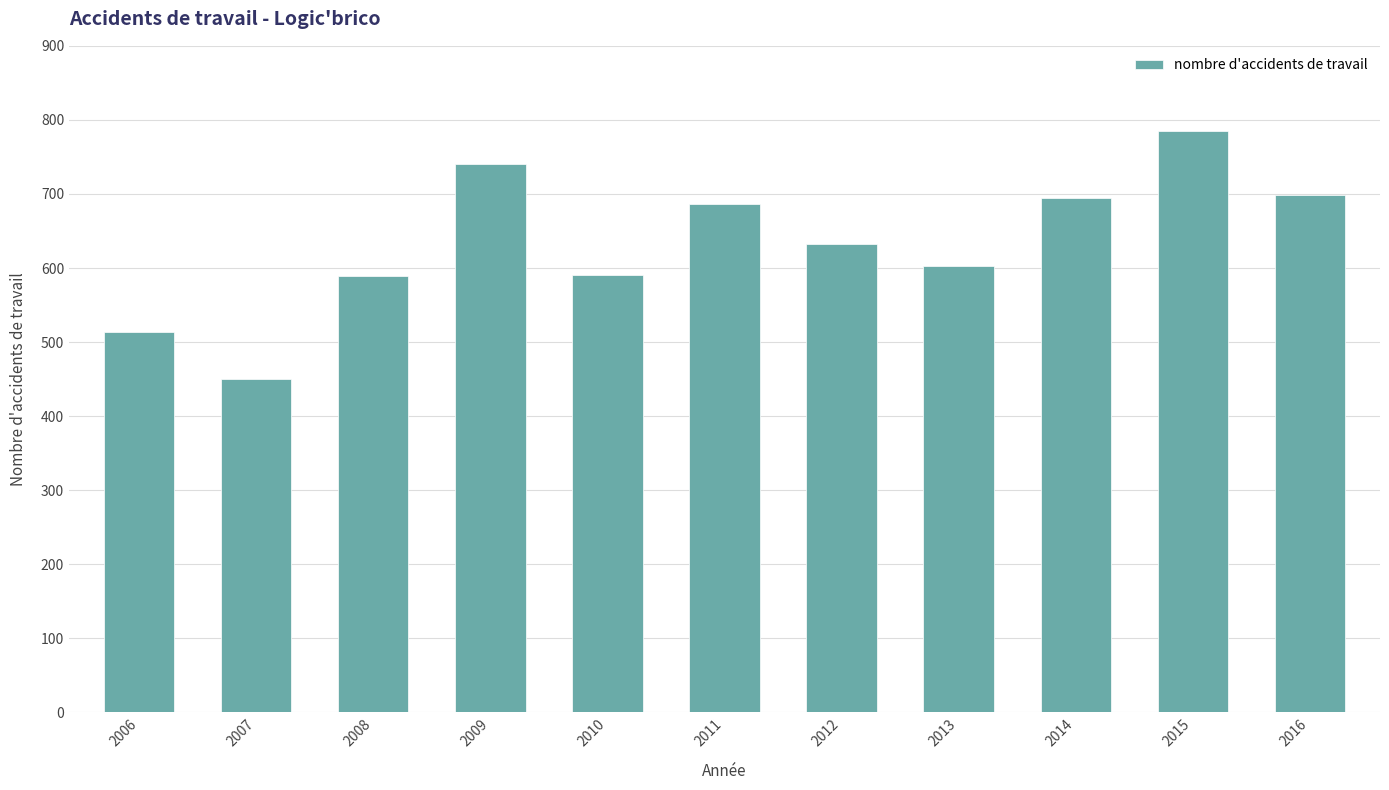

Does the chart contain any negative values?

No